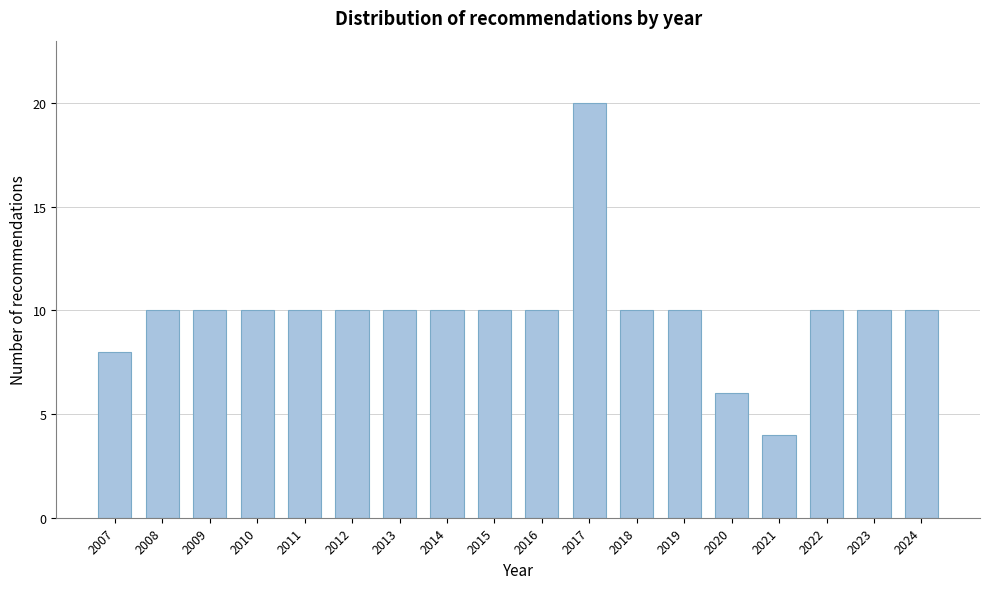

Reading left to right, transcribe all the data shown in this chart.

8	10	10	10	10	10	10	10	10	10	20	10	10	6	4	10	10	10